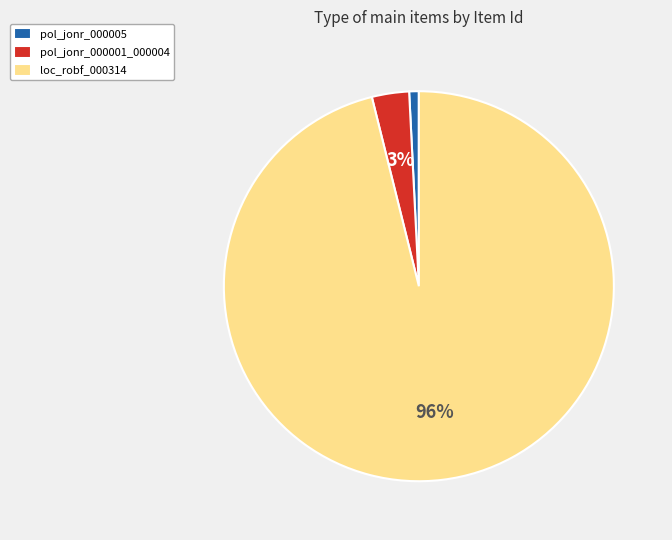

What is the majority slice?

loc_robf_000314